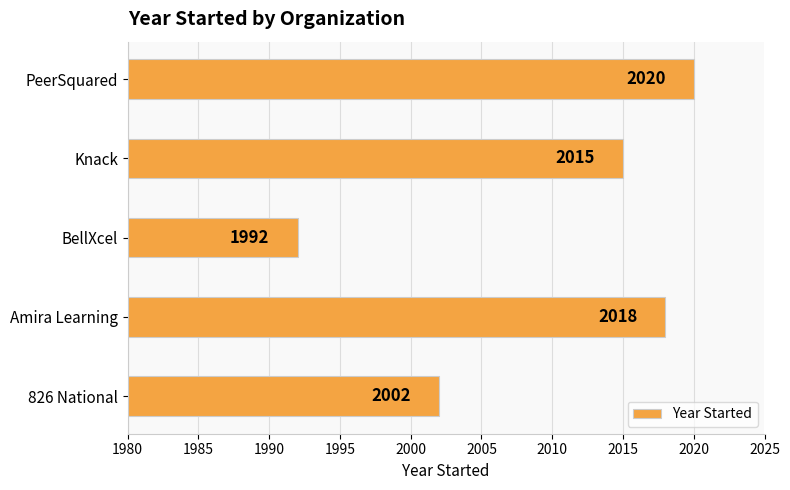

Rank the categories by value from lowest to highest.

BellXcel, 826 National, Knack, Amira Learning, PeerSquared